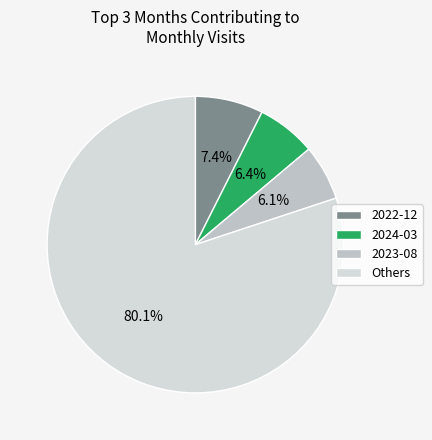

Count the number of slices in the pie.

4